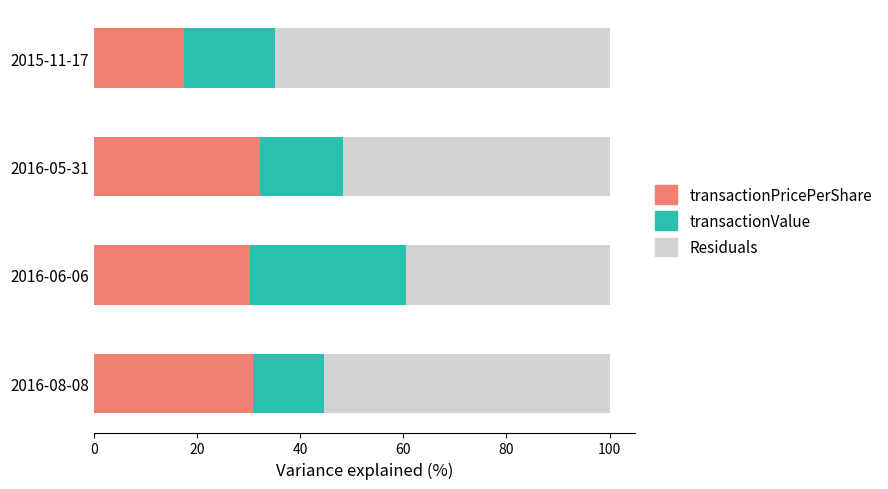

True or false: transactionPricePerShare has a value of 17.5 at 2015-11-17.

True